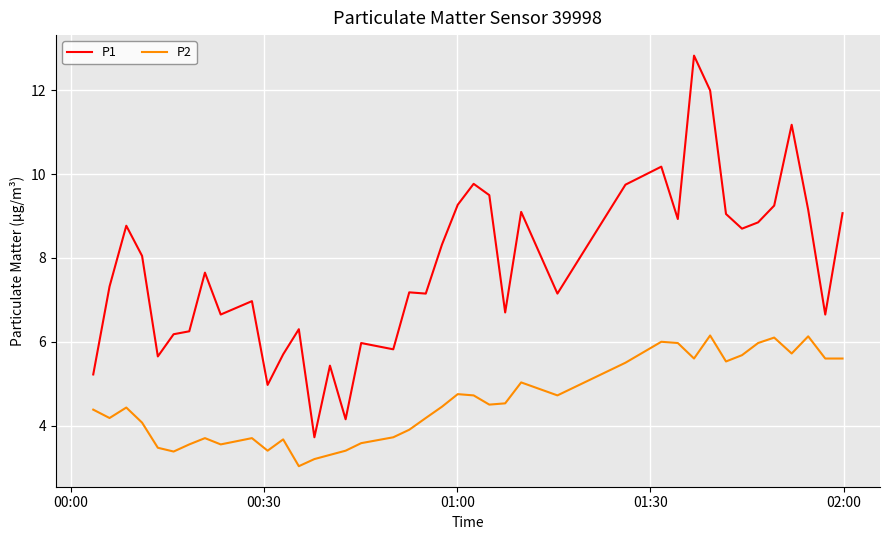

What is the maximum value for P2?

6.2